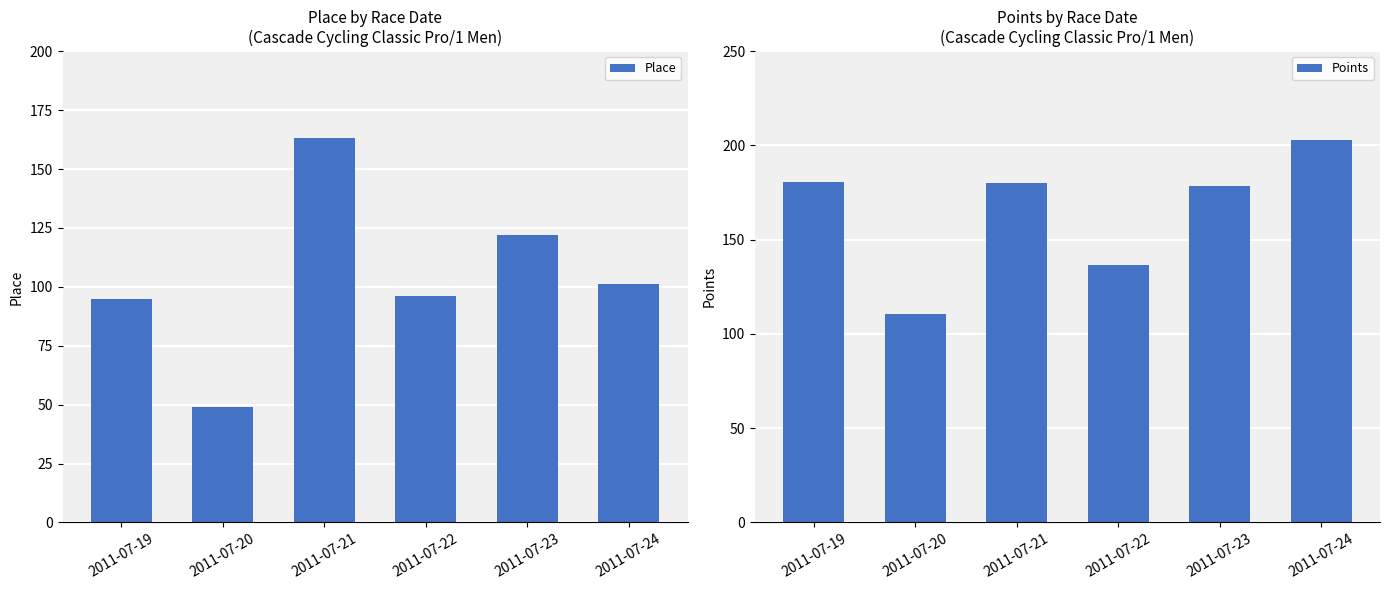

Rank the series by their average value, from lowest to highest.

Place, Points